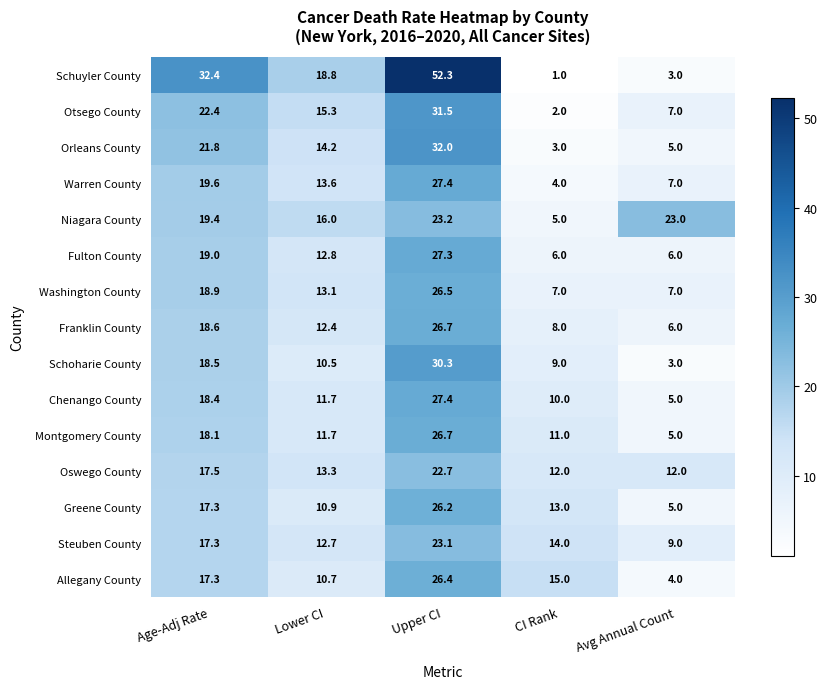

What is the difference between the second highest and second lowest values in the Steuben County series?

4.6